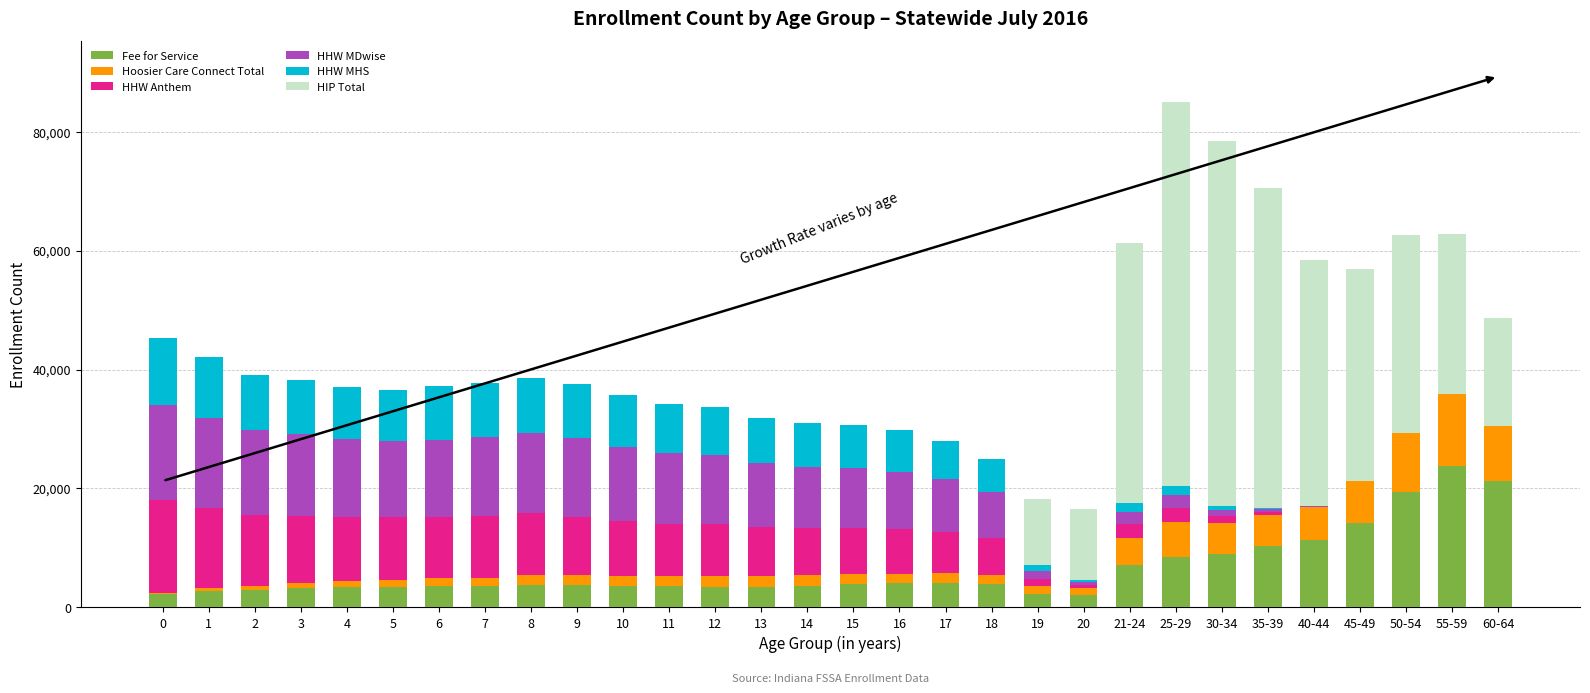

True or false: HHW MDwise has a value of 15122 at 1.

True